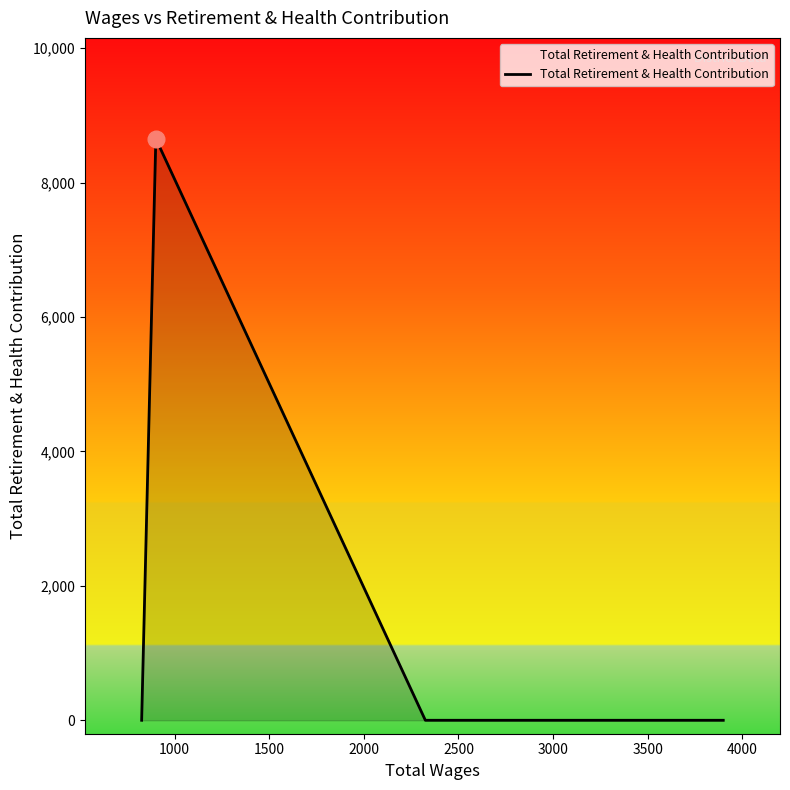

Does the chart have visible grid lines?

No